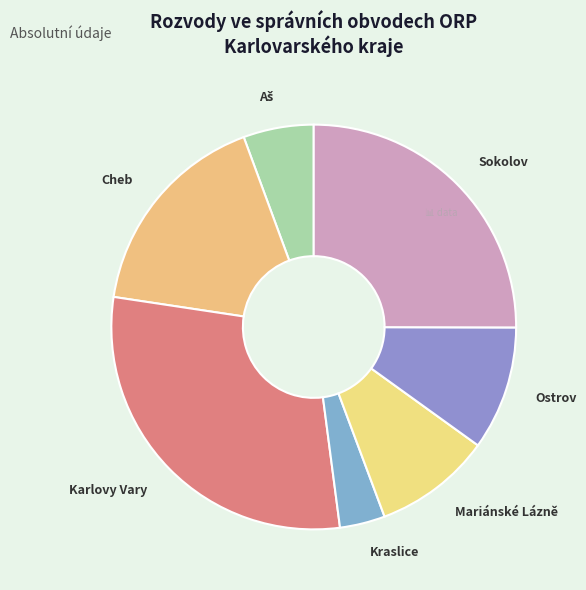

True or false: Karlovy Vary accounts for 41% of the total.

False